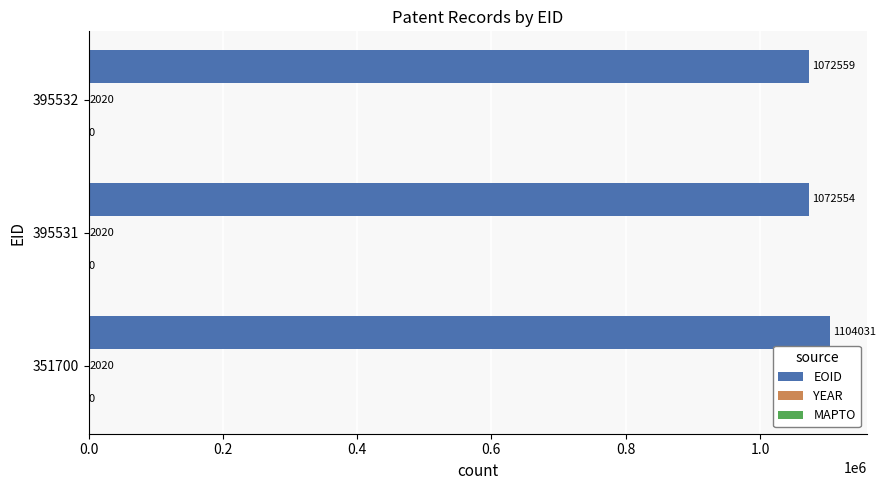

The EOID series shows 1072554 at 395531. True or false?

True